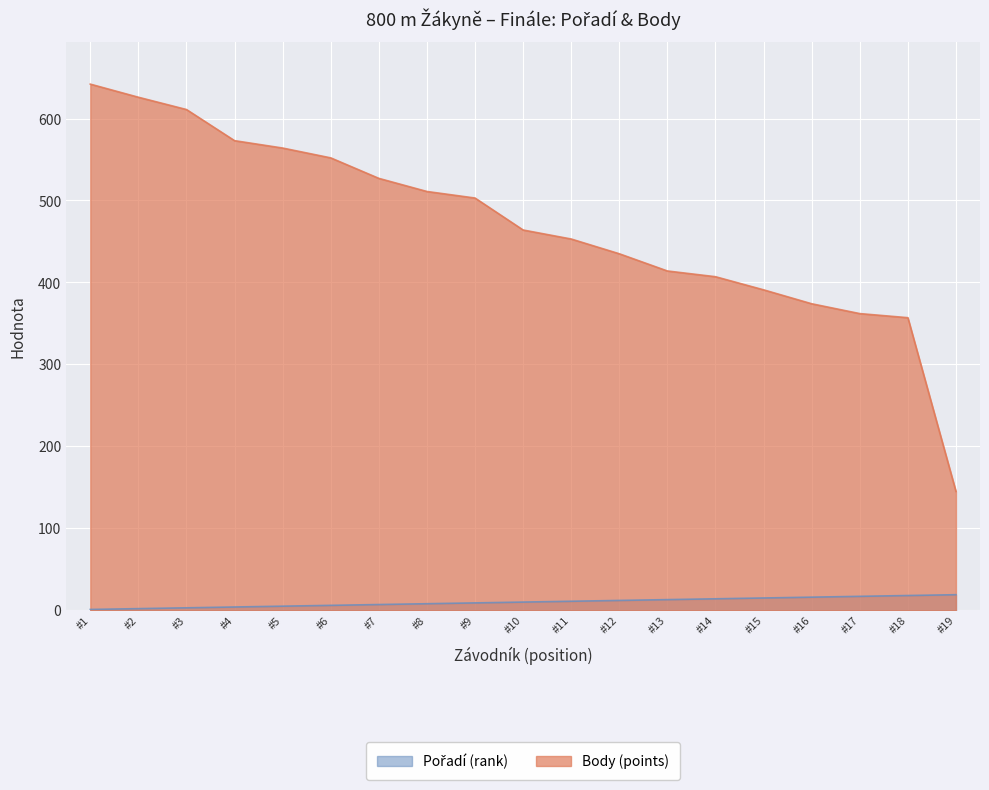

The value of Body (points) at #3 is 611. True or false?

True